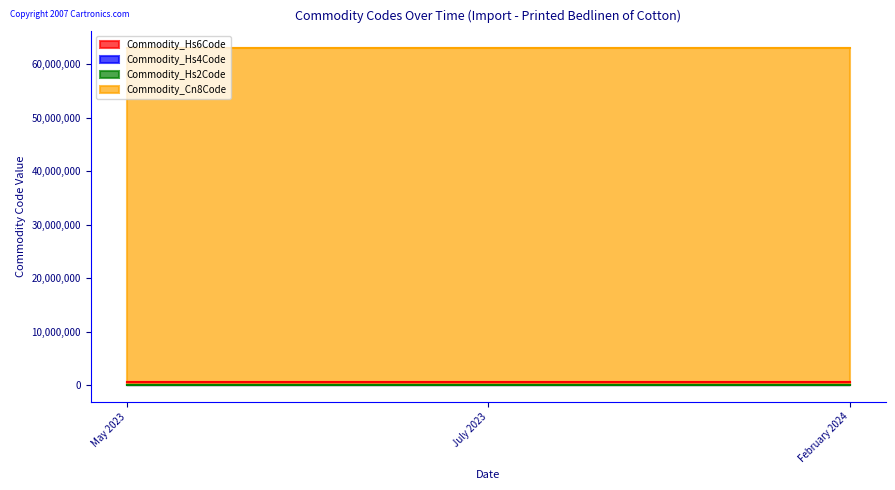

Between February 2024 and July 2023, which is larger?

February 2024